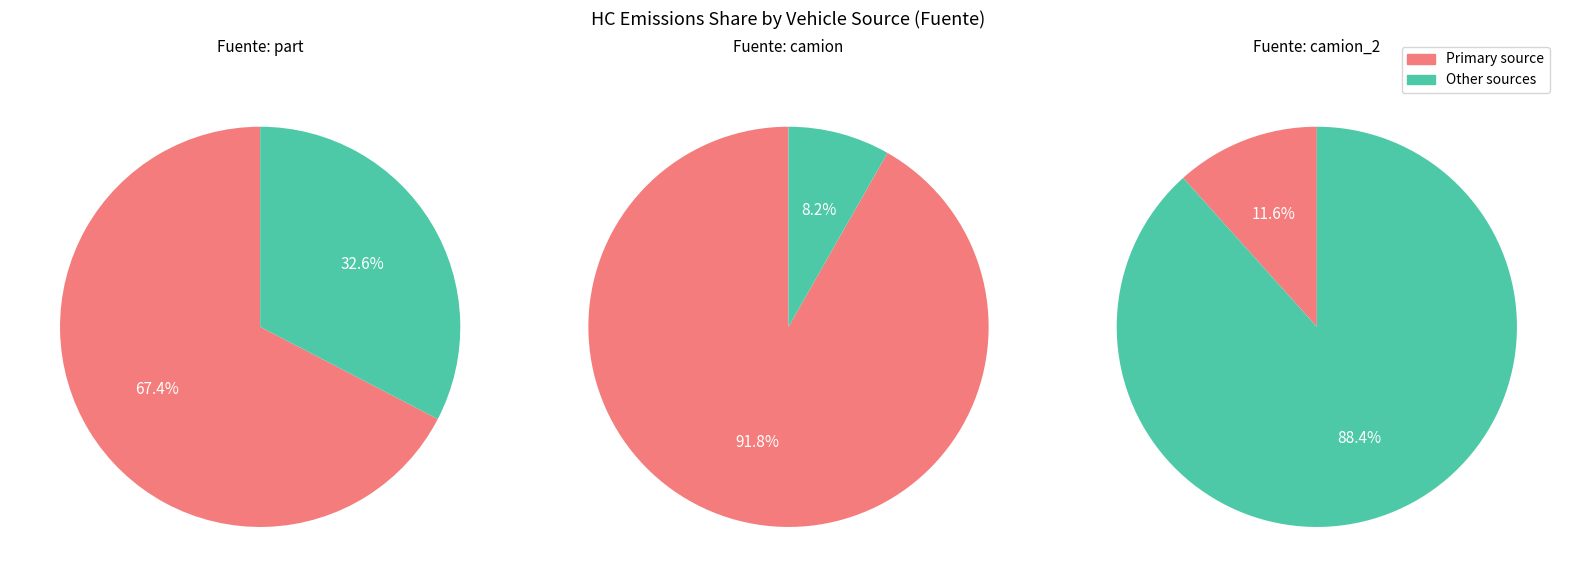

Combined, do part and camion account for over 50%?

Yes